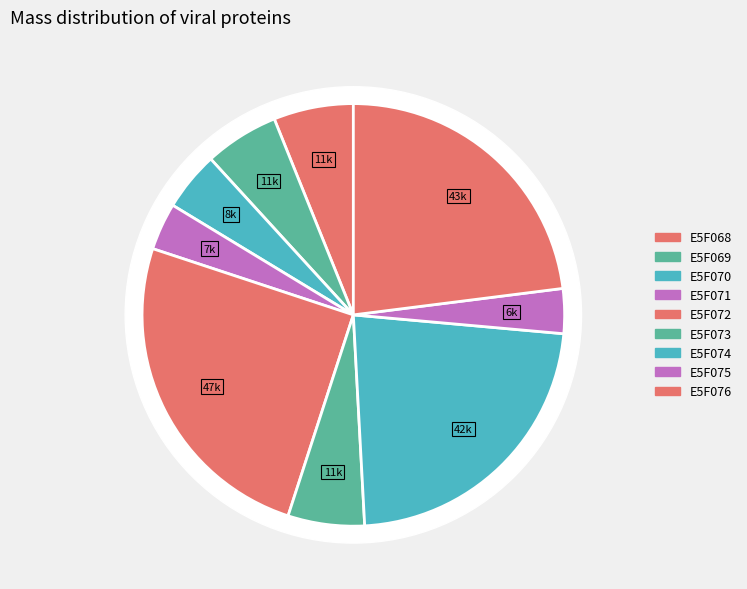

How many slices are in this pie chart?

9